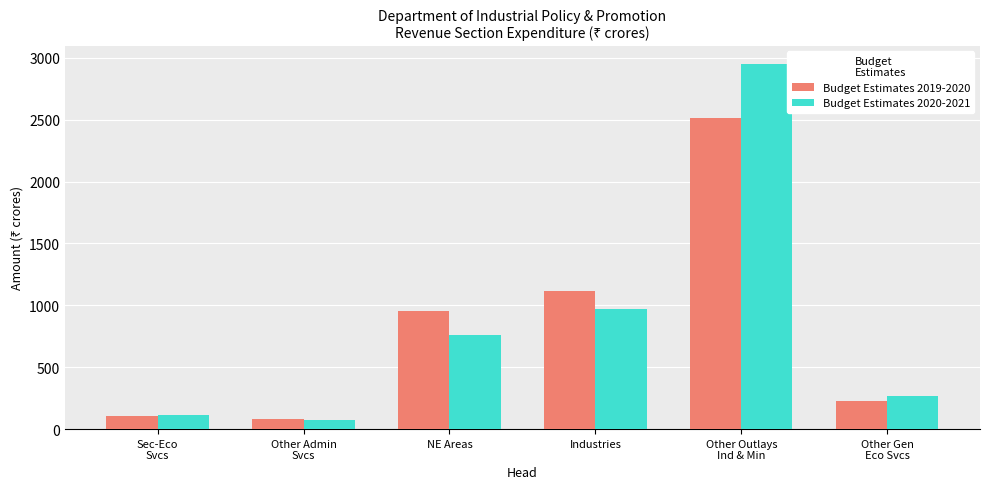

The Budget Estimates 2020-2021 series shows 533.3 at Industries. True or false?

False